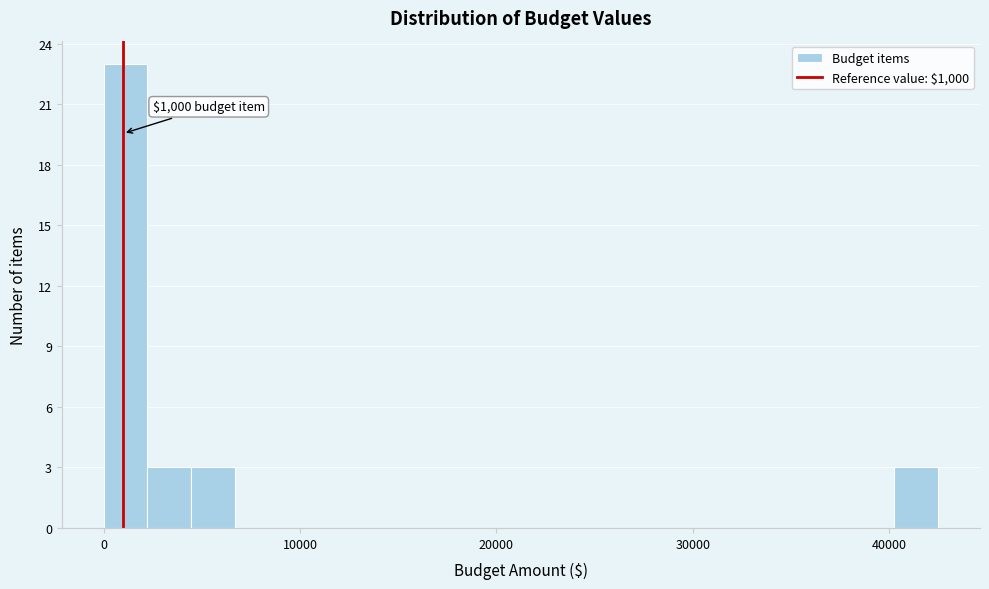

Read against the x-axis, roughly where is the centre of the tallest bar?

1000